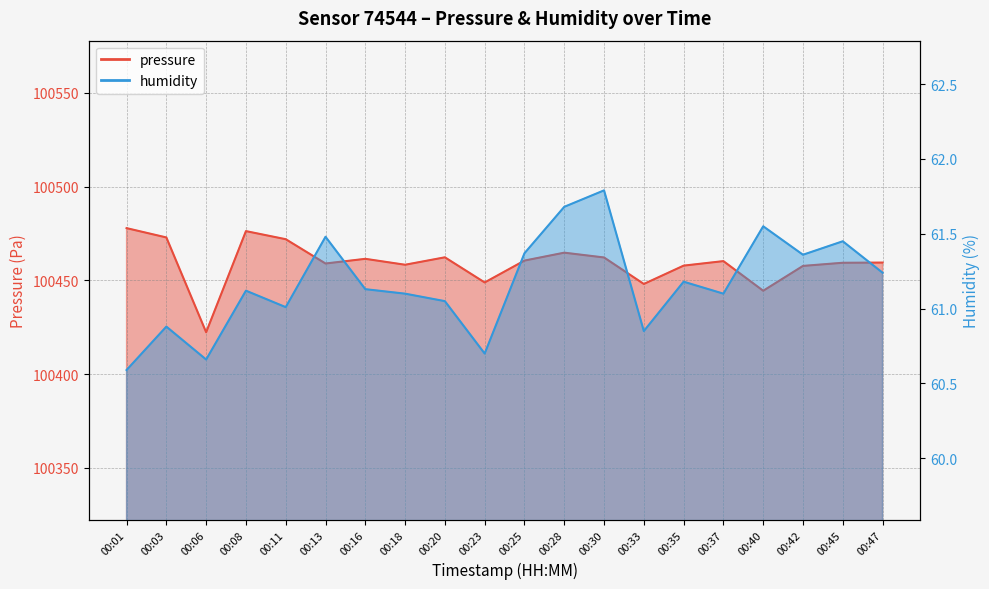

True or false: humidity and pressure intersect in this chart.

False